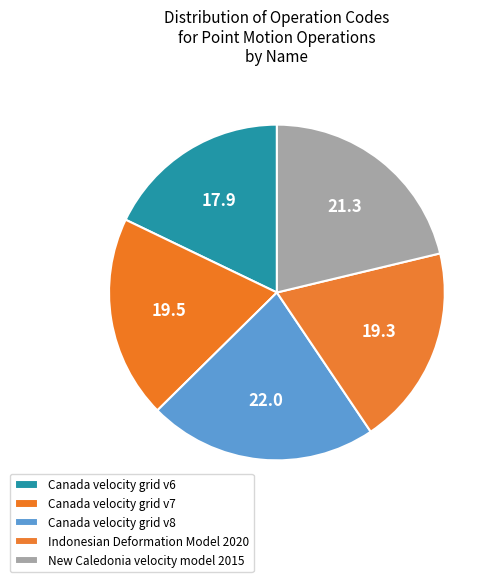

Is it true that Canada velocity grid v8 is 22% of the pie?

True